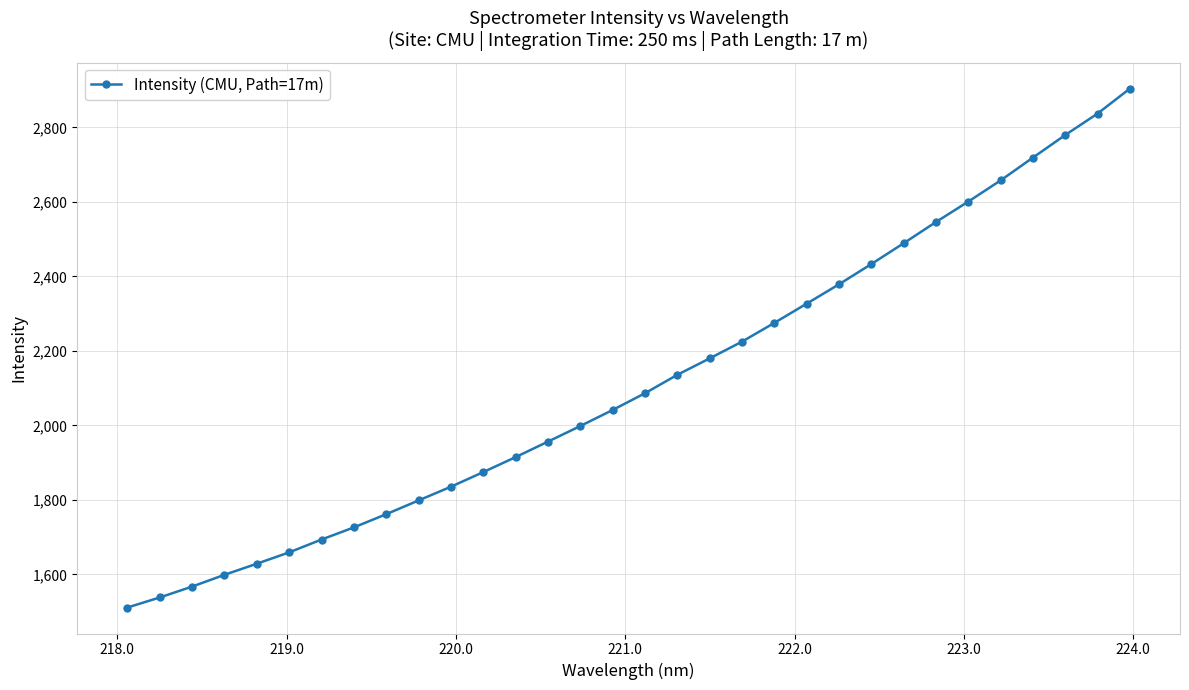

What is the greatest value displayed?

2904.0